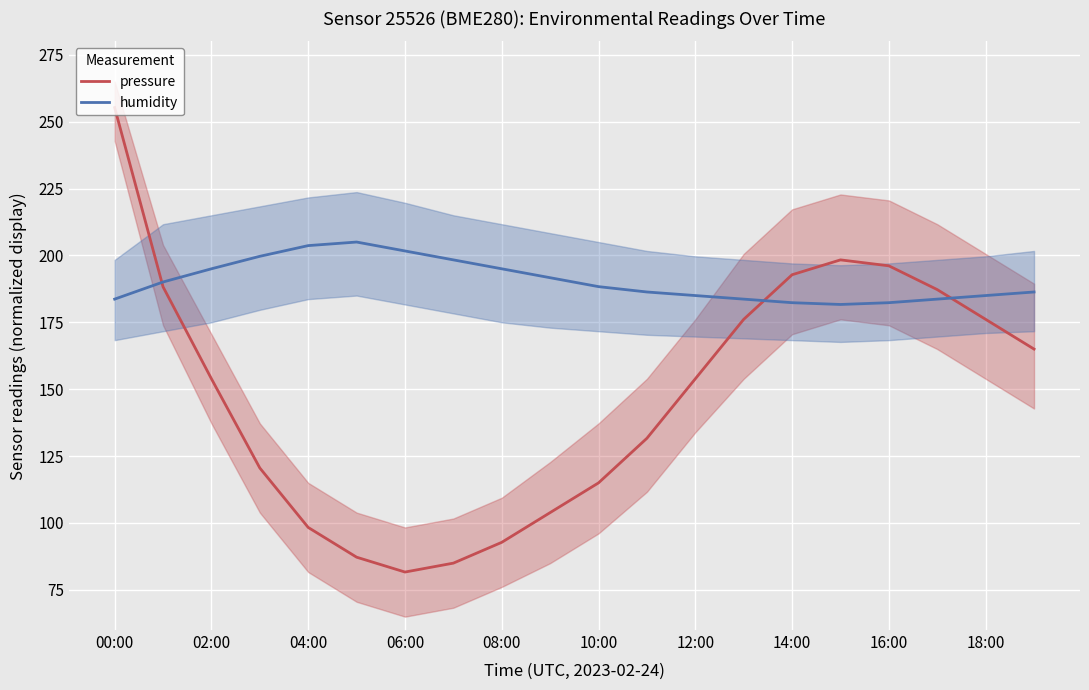

What is the minimum value shown in the chart?

81.7